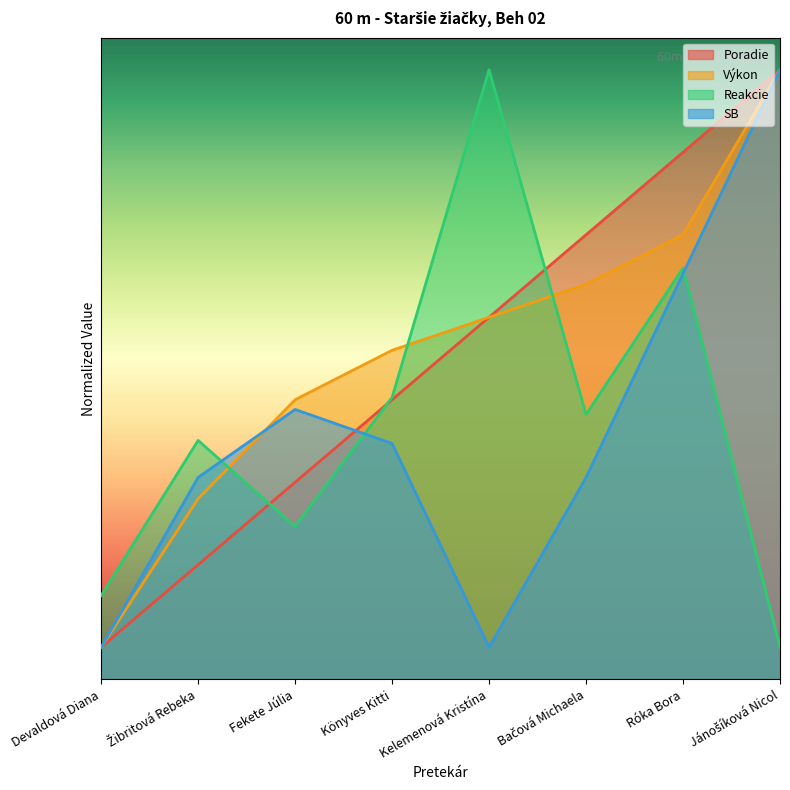

Reading left to right, transcribe all the data shown in this chart.

Poradie: 0.5	1.8	3.1	4.4	5.6	6.9	8.2	9.5
Výkon: 0.5	2.8	4.4	5.1	5.6	6.2	6.9	9.5
Reakcie: 1.3	3.7	2.4	4.4	9.5	4.1	6.4	0.5
SB: 0.5	3.1	4.2	3.7	0.5	3.1	6.3	9.5